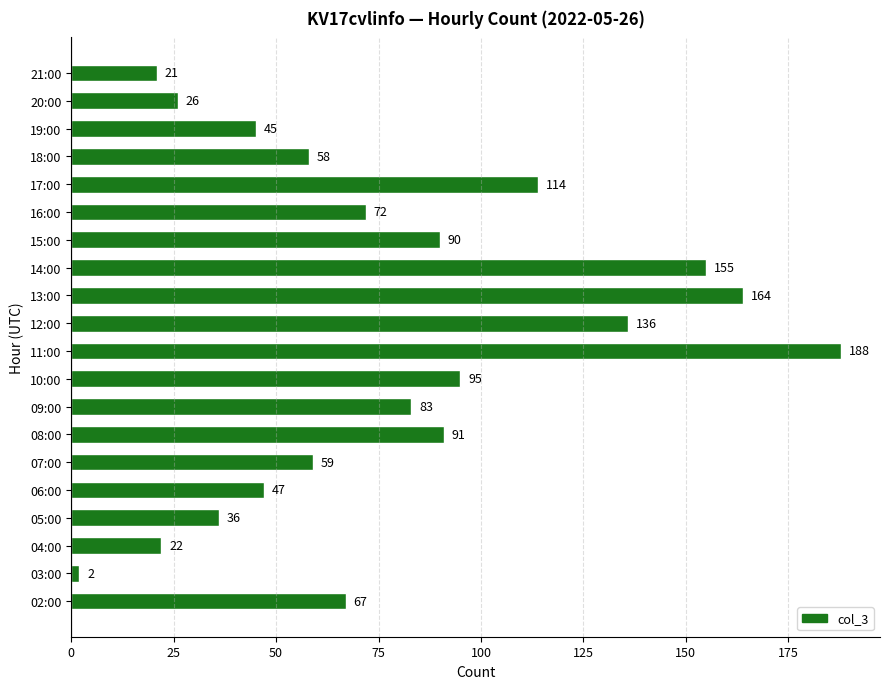

What is the minimum value shown in the chart?

2